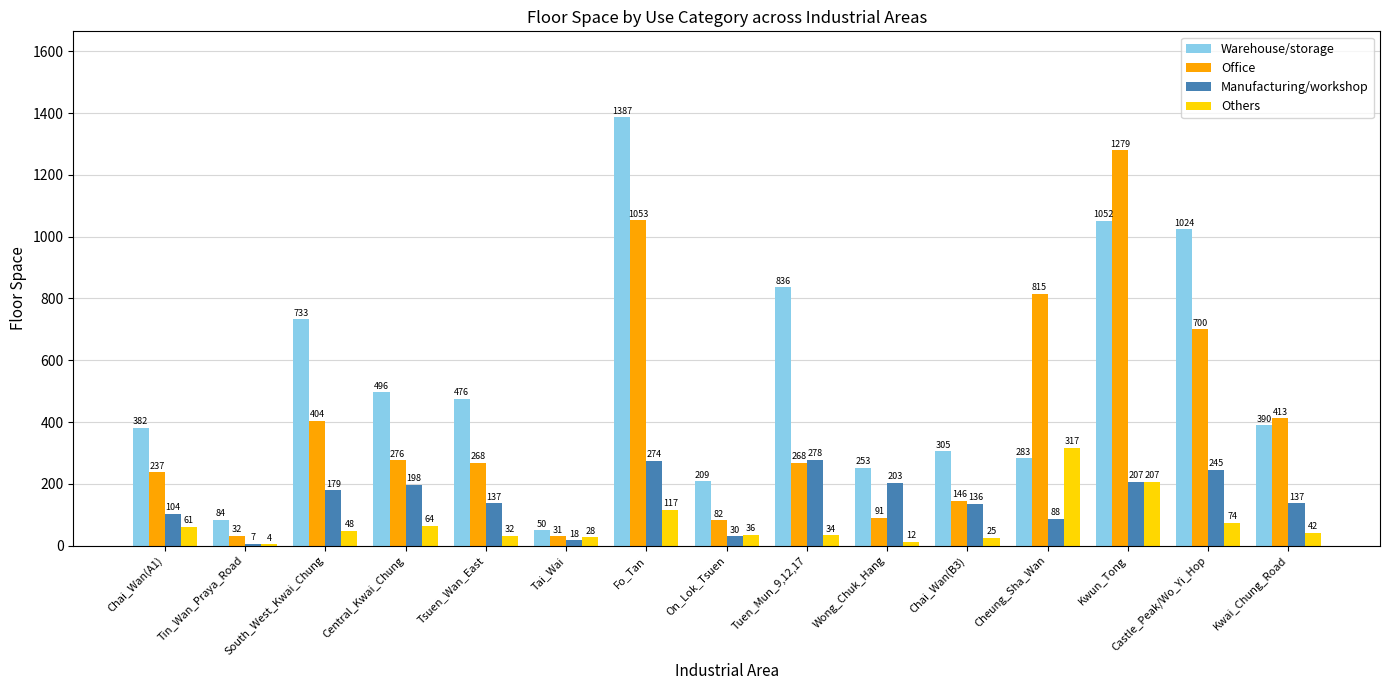

What are all the series names shown in the legend?

Warehouse/storage, Office, Manufacturing/workshop, Others